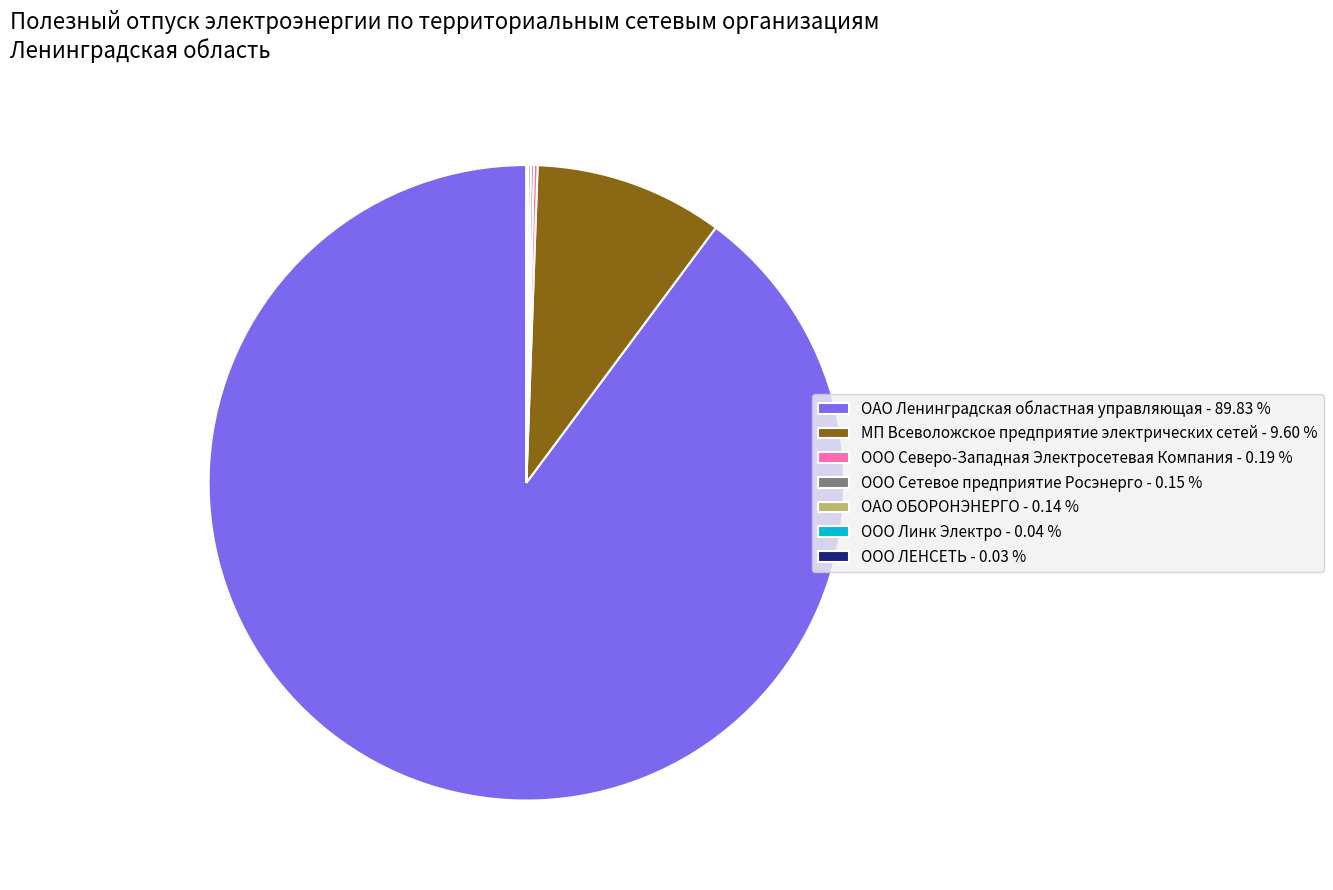

Is the sum of МП Всеволожское предприятие электрических сетей - 9.60 % and ОАО Ленинградская областная управляющая - 89.83 % greater than half?

Yes